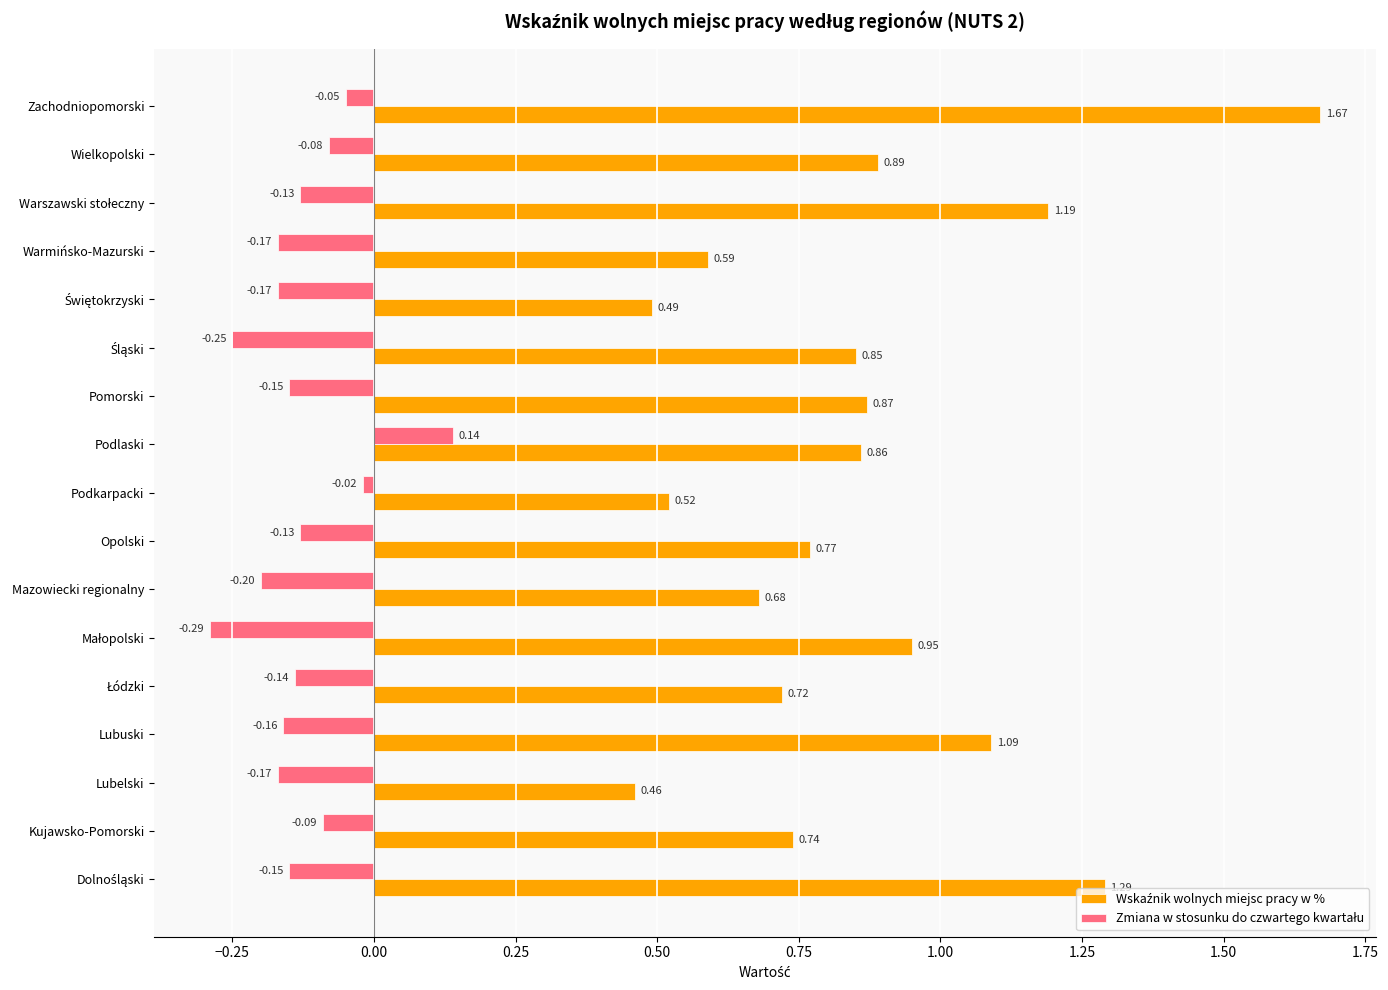

Which label corresponds to the largest value in the chart?

Zachodniopomorski